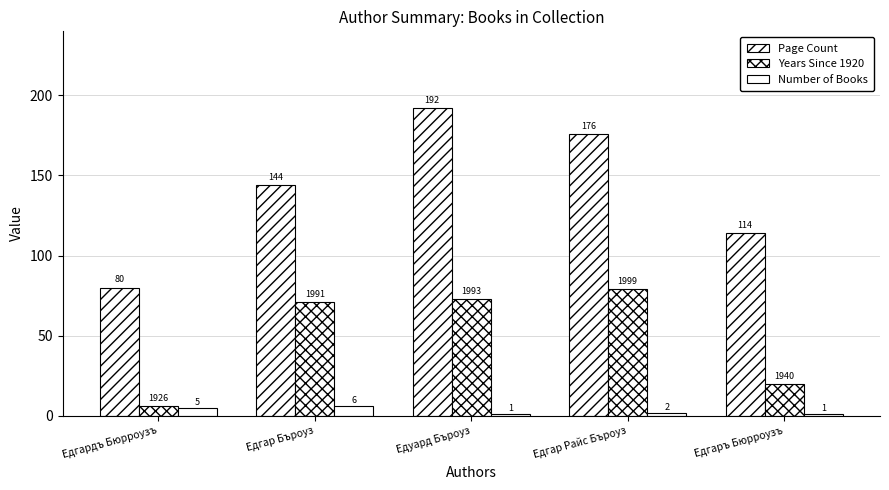

How many series are shown in this chart?

3